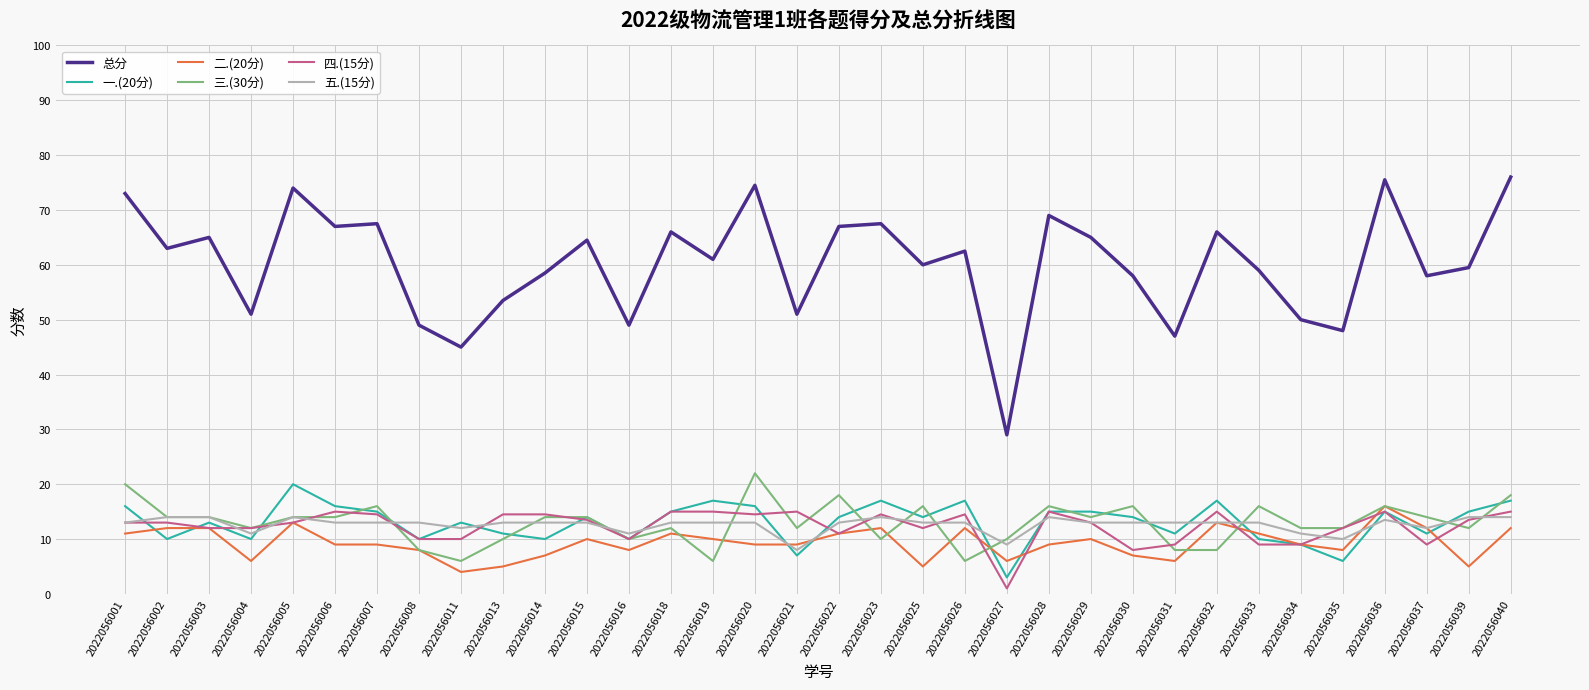

True or false: 五.(15分) has a value of 14.0 at 2022056003.

True